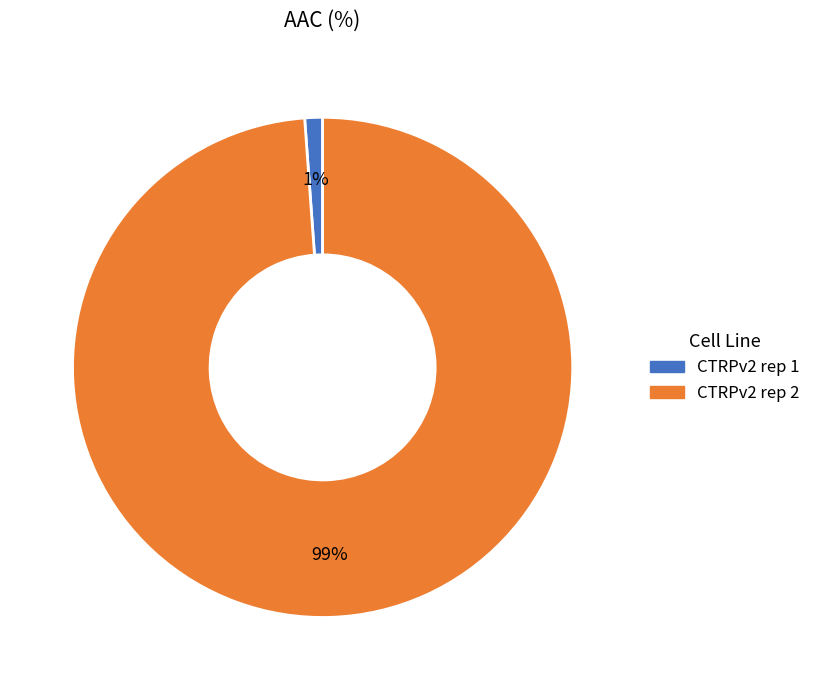

Rank the categories by value from highest to lowest.

CTRPv2 rep 2, CTRPv2 rep 1